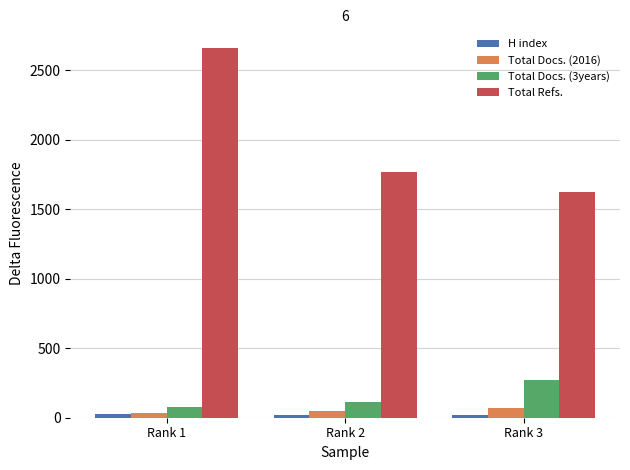

Where does the H index series first go above 21?

Rank 1